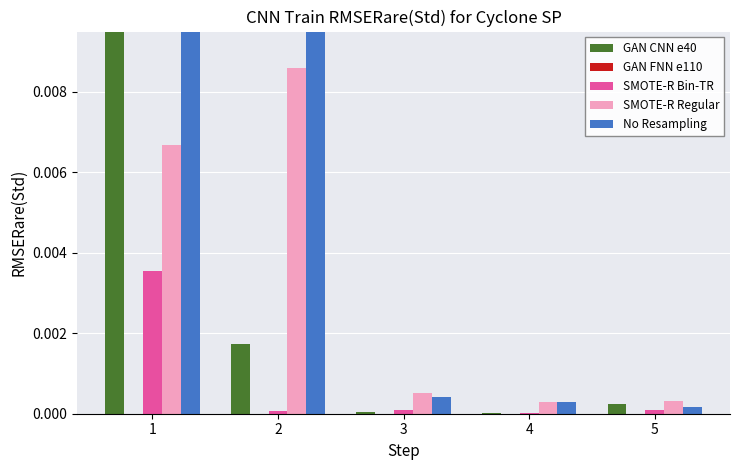

The value of GAN CNN e40 at 2 is 0.0. True or false?

False